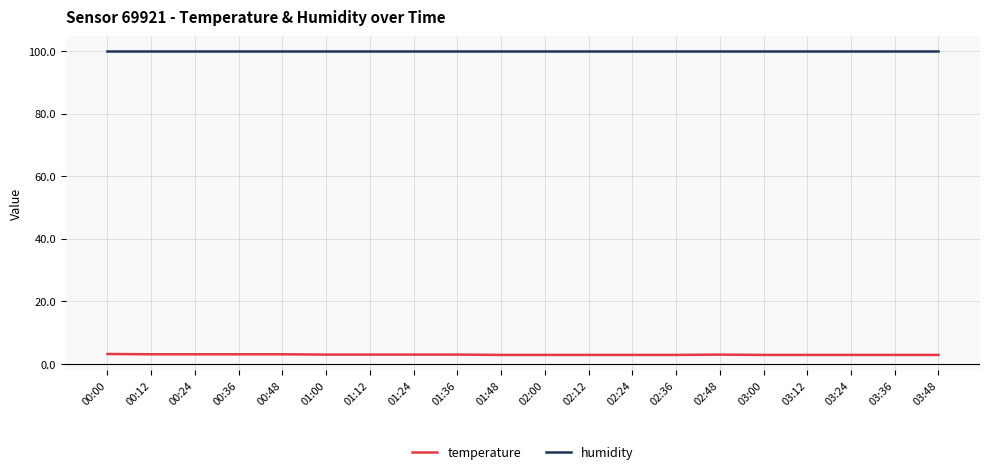

What are all the series names shown in the legend?

temperature, humidity